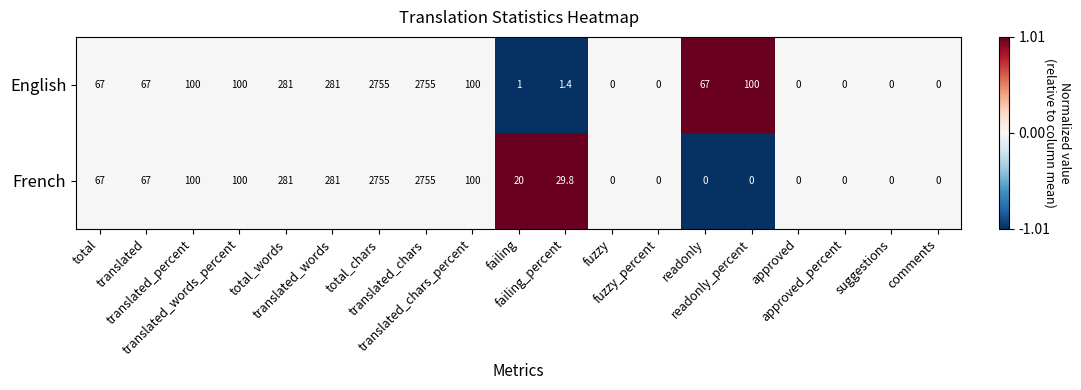

List the series in order of their overall mean, highest first.

English, French